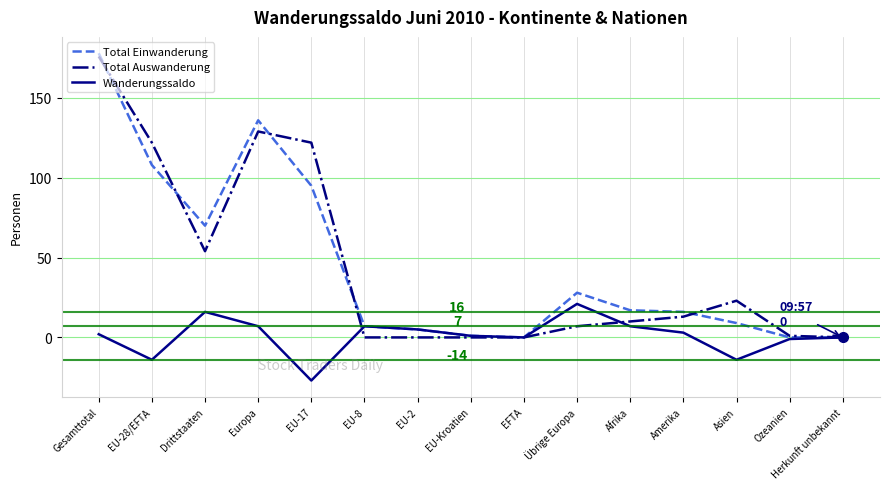

What position from the left is Gesamttotal?

1